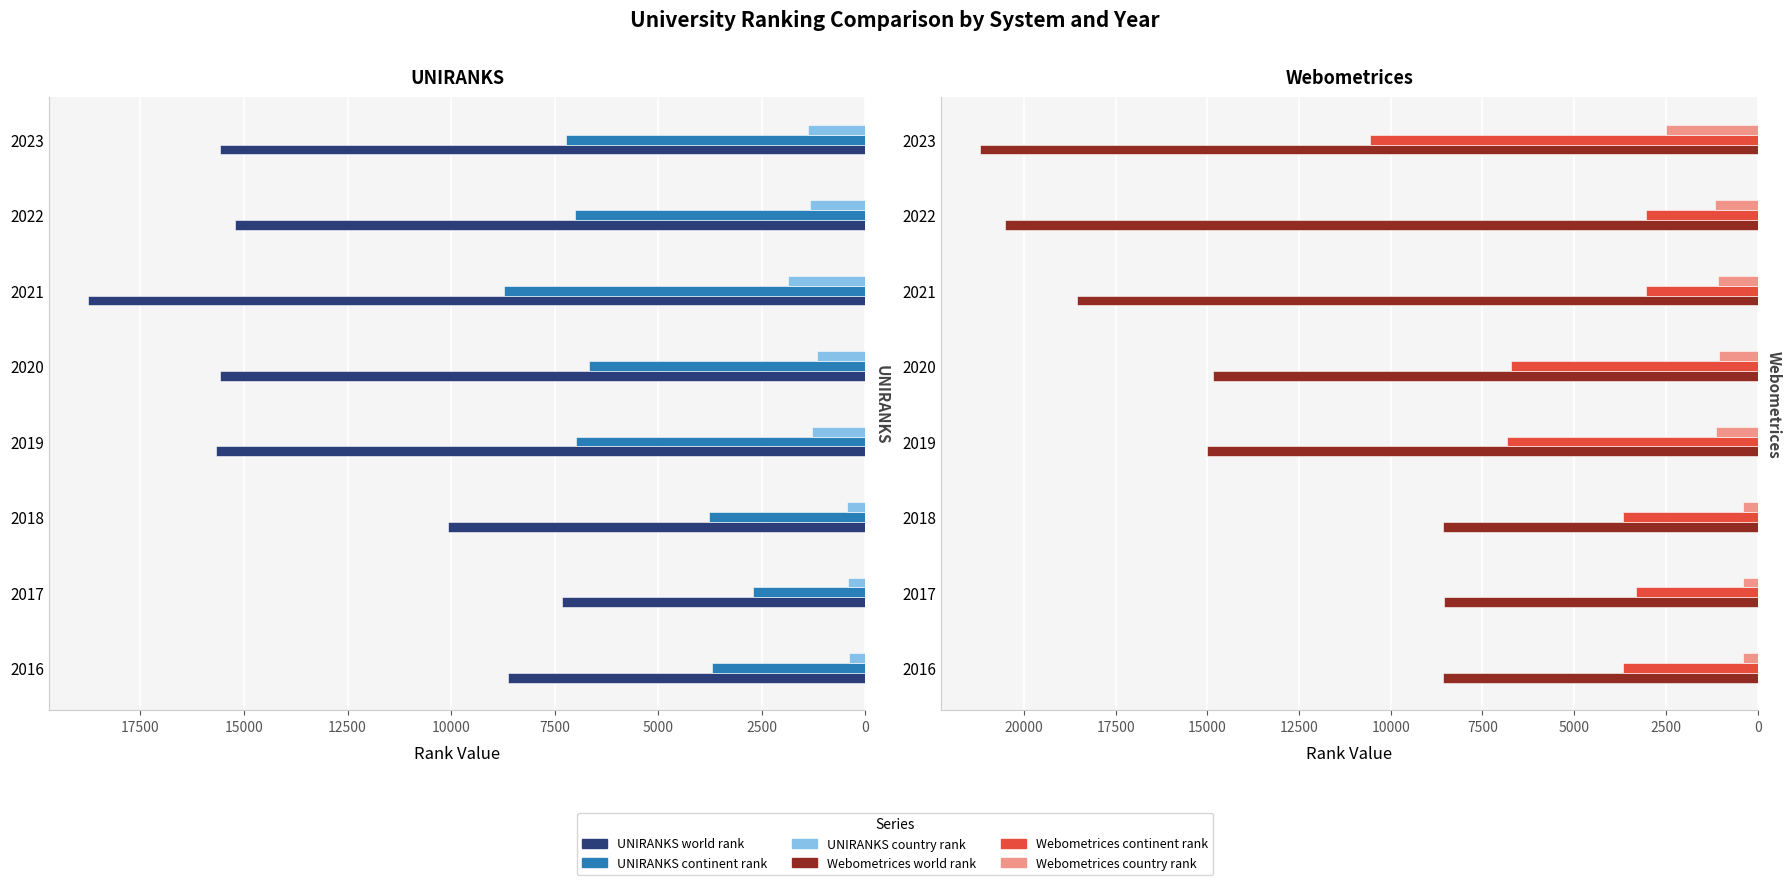

Is the value of UNIRANKS continent rank at 2016 greater than the value of UNIRANKS world rank at 2019?

No